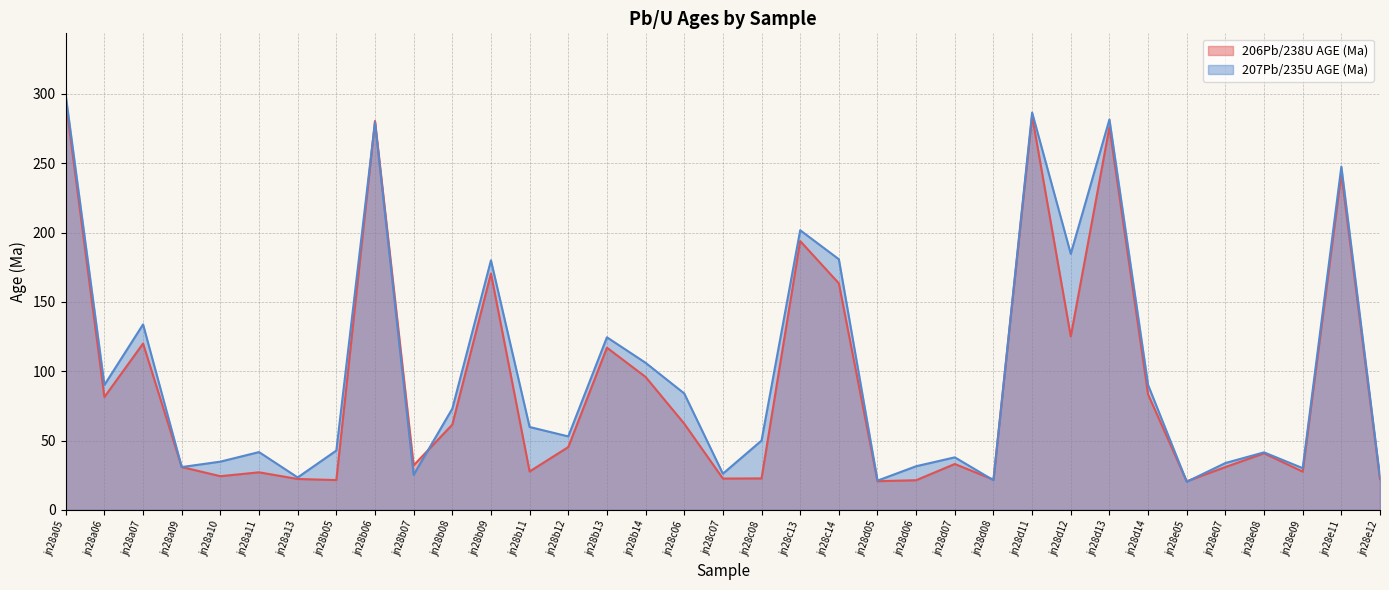

True or false: 207Pb/235U AGE (Ma) has a value of 46.0 at jn28c07.

False